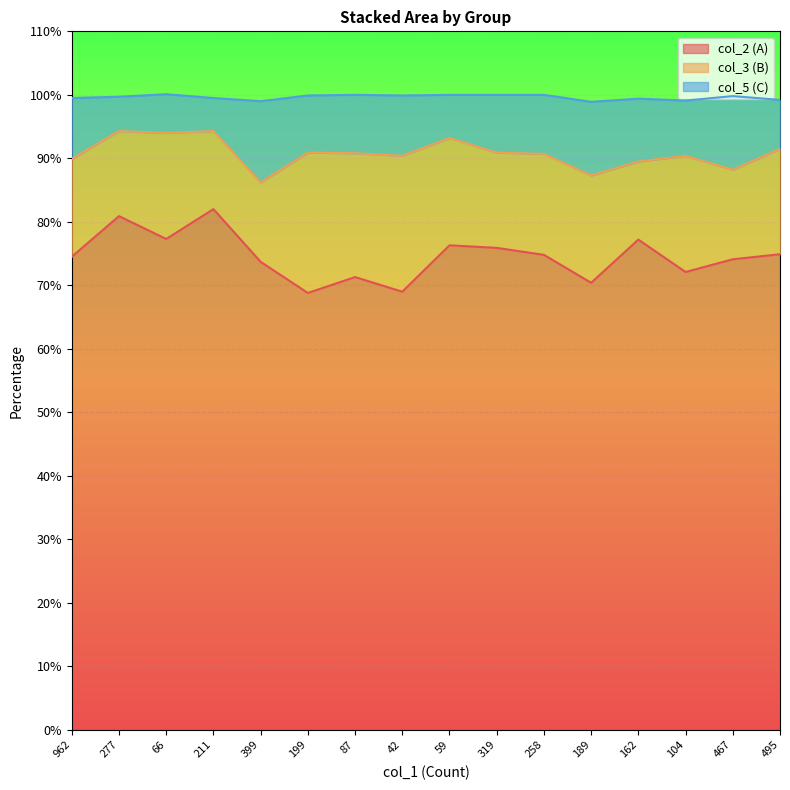

What is the total value across all series at 495?

99.2